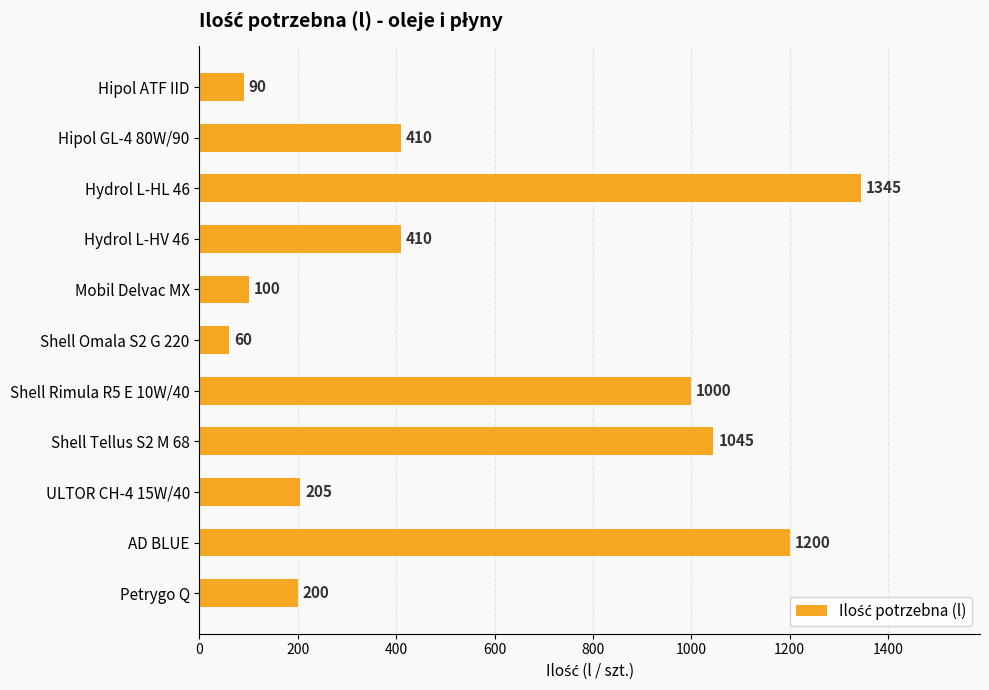

What is the average value?

551